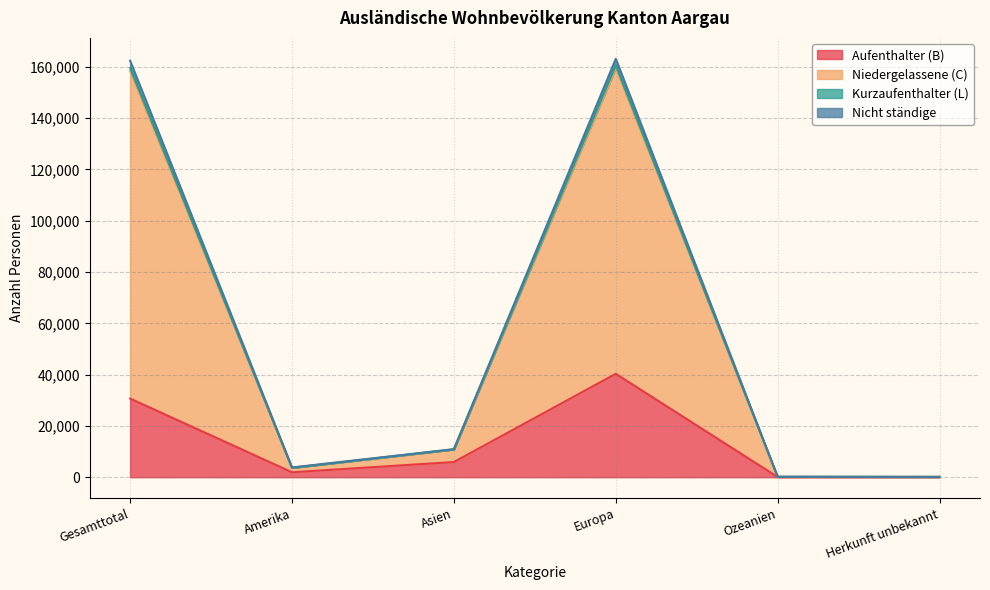

Where is the first local minimum for Niedergelassene (C)?

Amerika